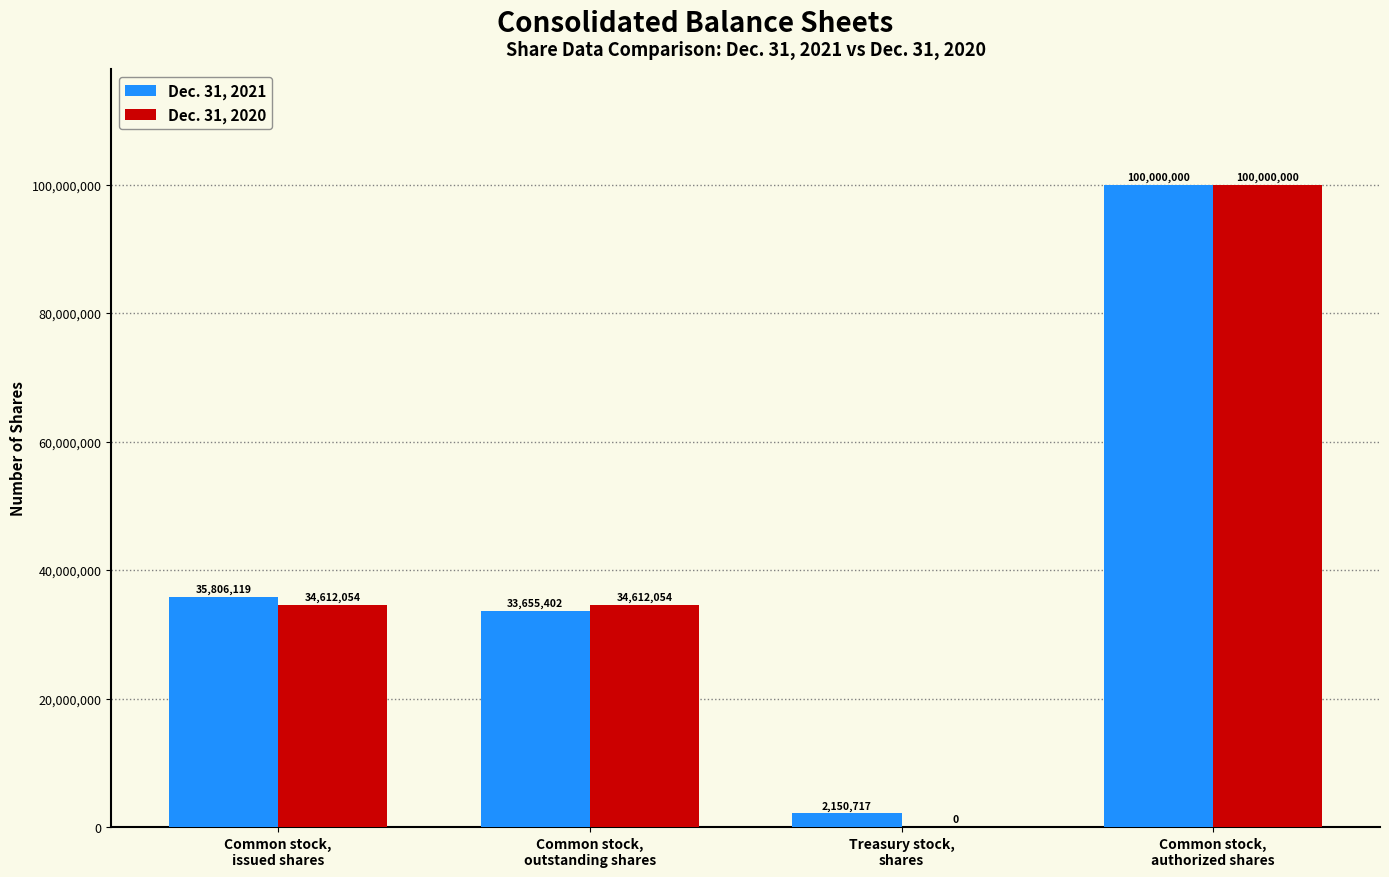

How many Dec. 31, 2020 values are between 34612054 and 100000000?

3